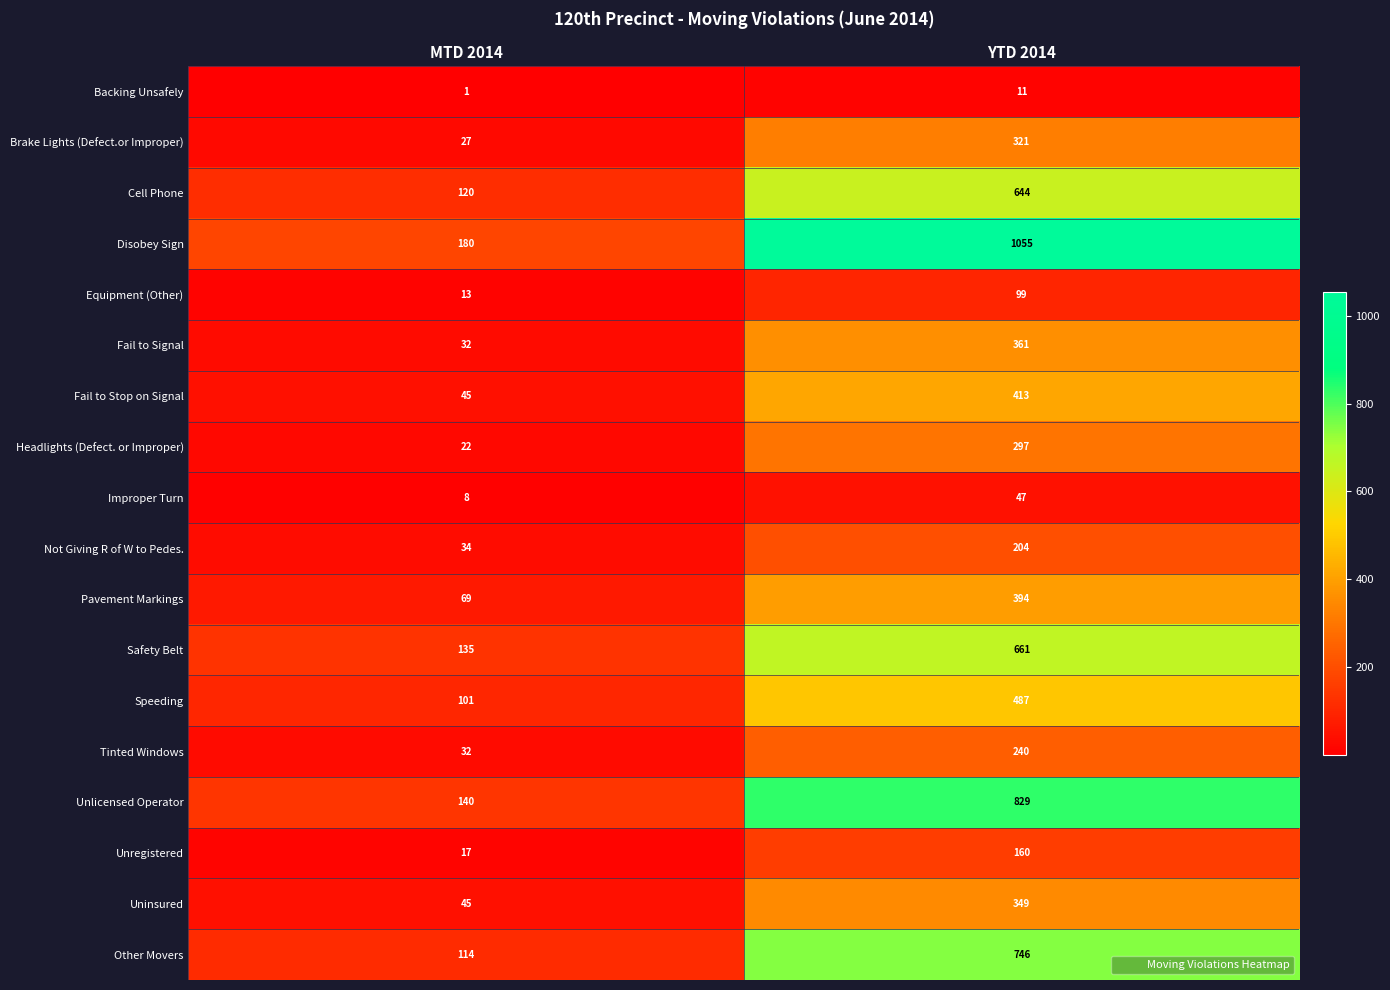

The Other Movers series shows 114 at MTD 2014. True or false?

True